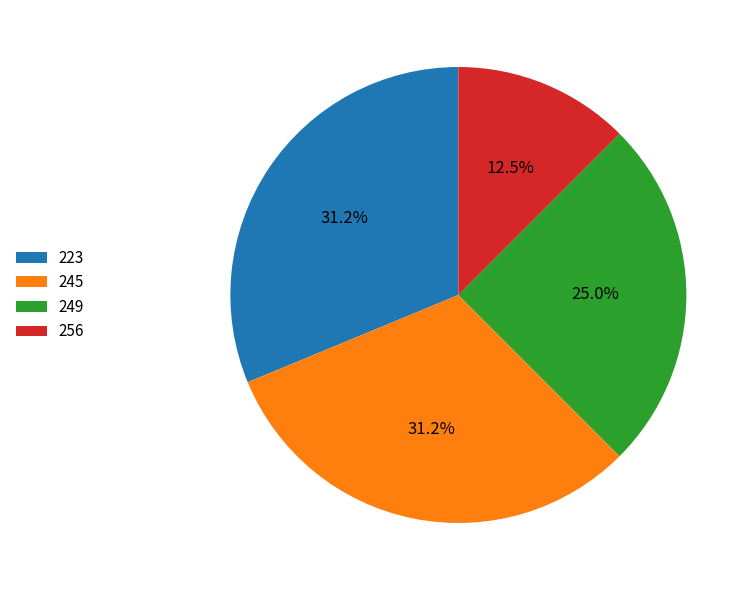

Which has a higher value, 223 or 256?

223